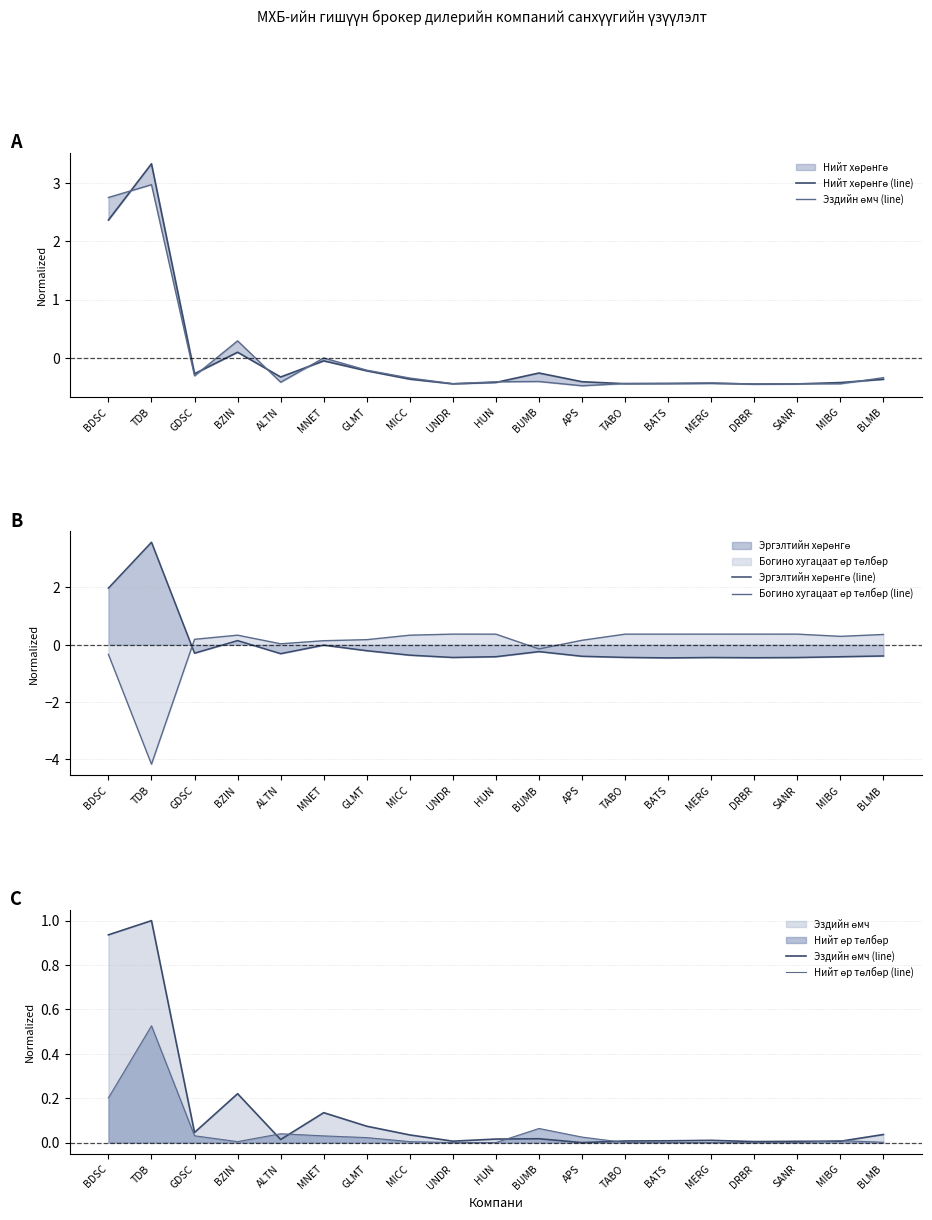

What is the difference between the Нийт хөрөнгө (line) values at MICC and GDSC?

0.1